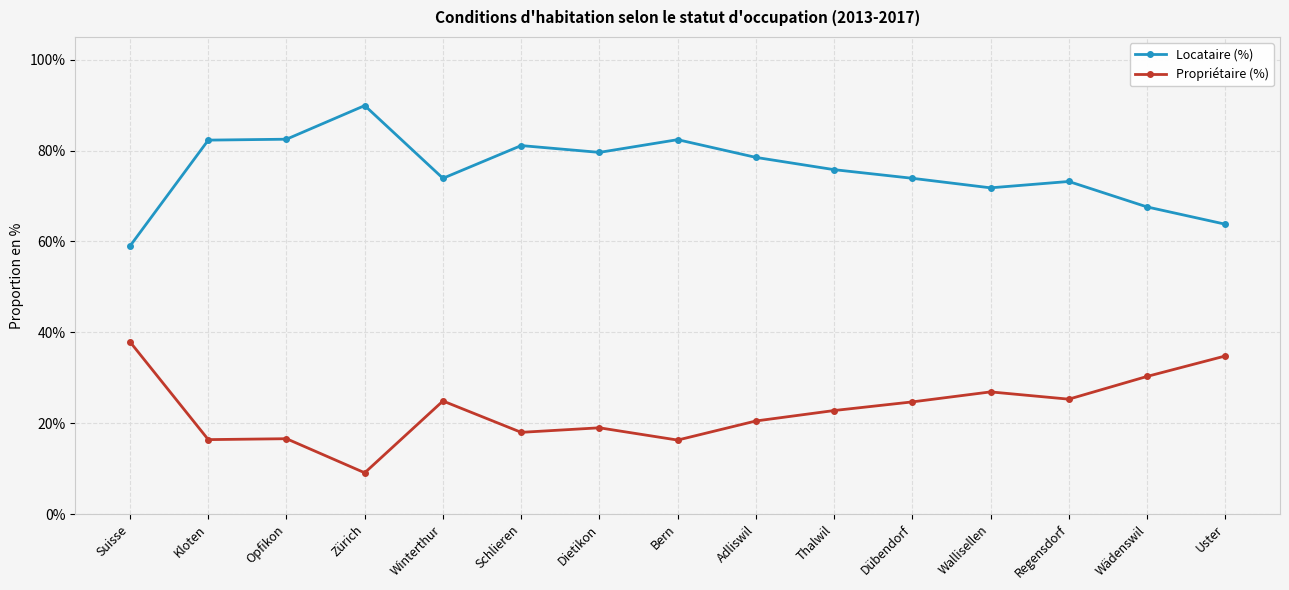

Does the chart have visible grid lines?

Yes